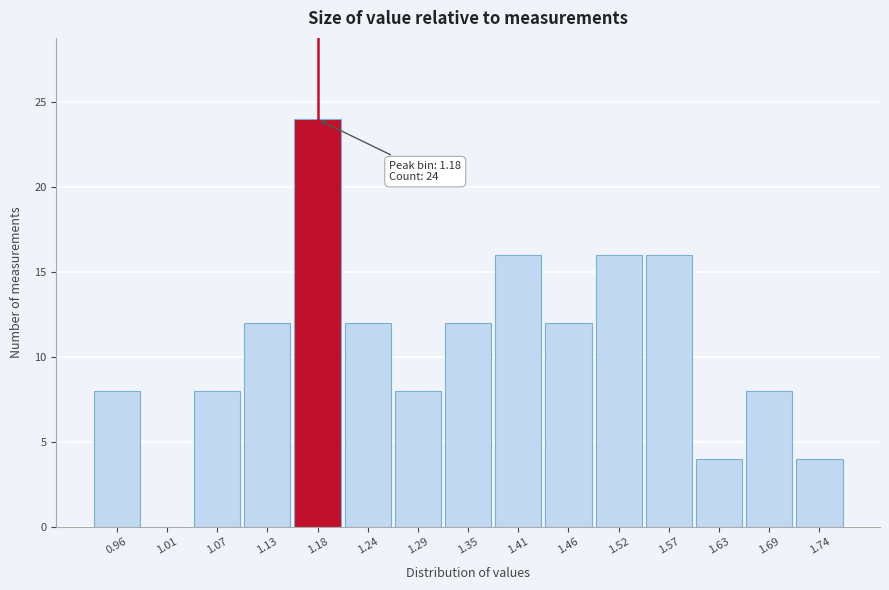

Over which range of the x-axis is the bar tallest?

1.154 to 1.210